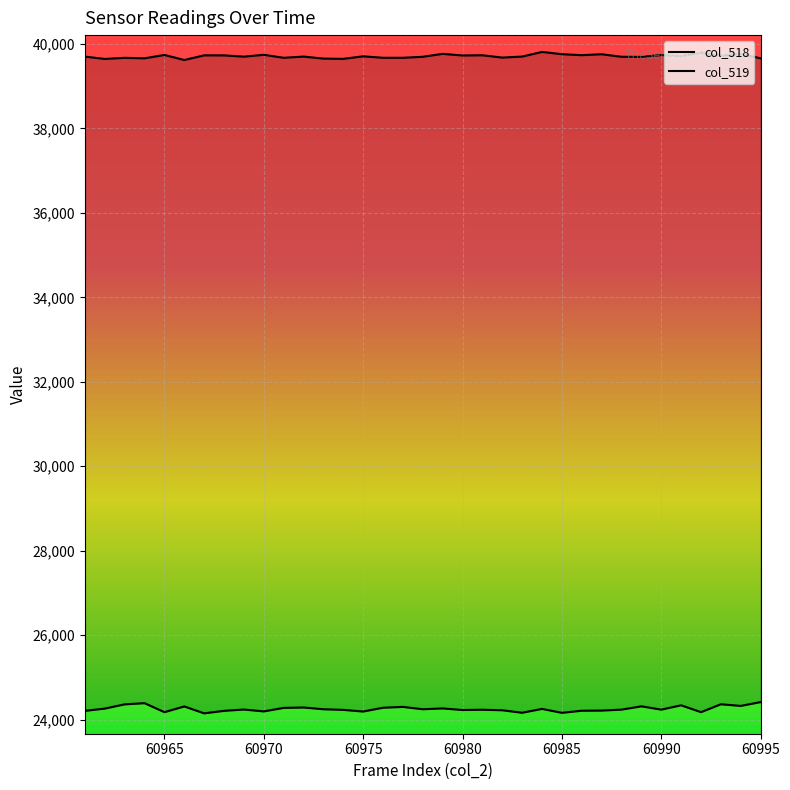

Between 60995 and 60992, which is larger?

60995